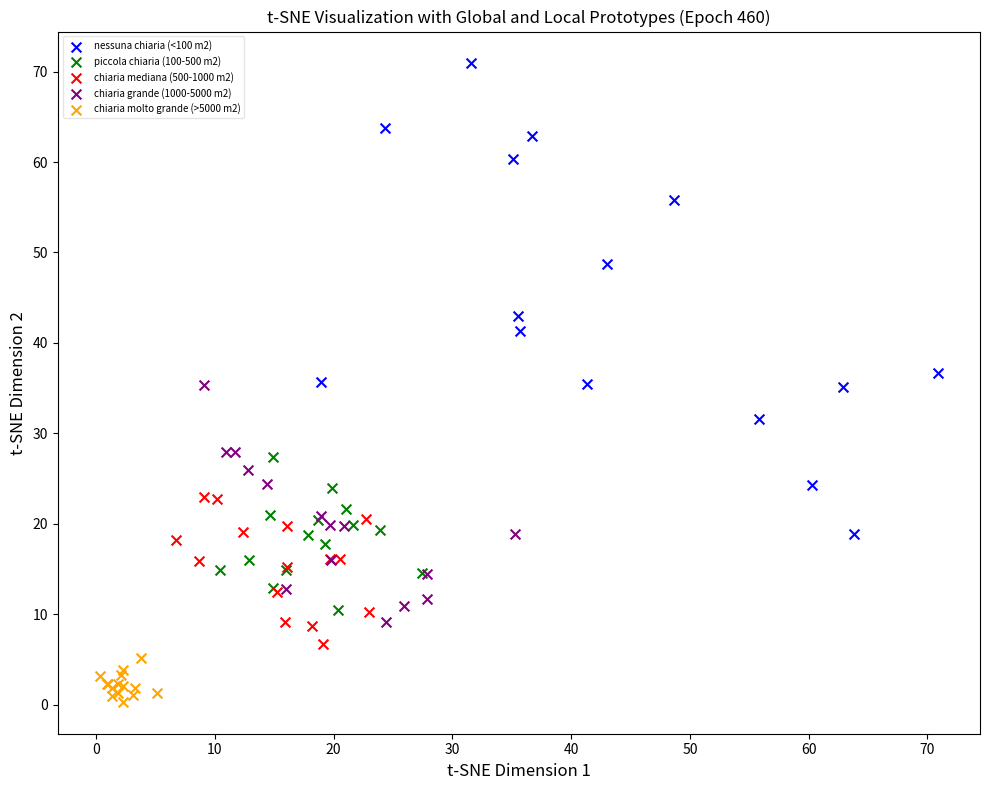

Which series reaches the minimum Y coordinate?

chiaria molto grande (>5000 m2)